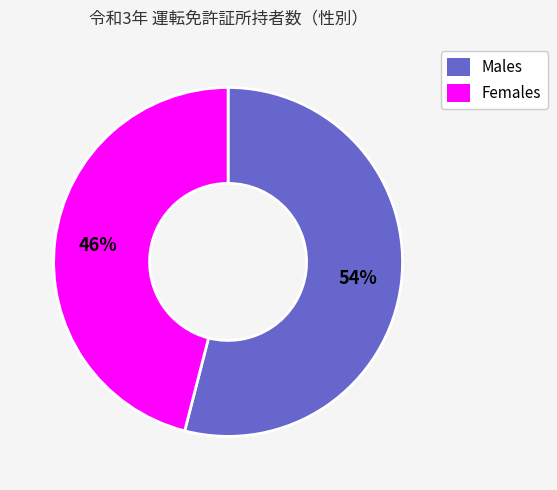

Does any single category account for the majority?

Yes